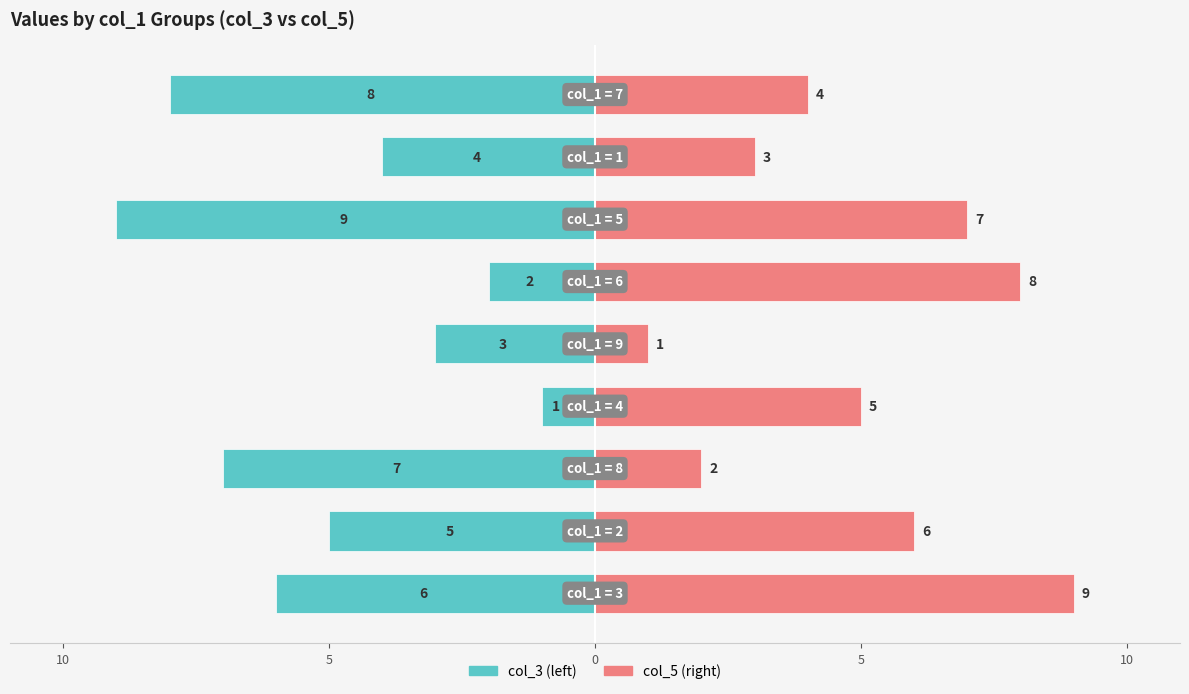

What is the average value of the col_5 series?

5